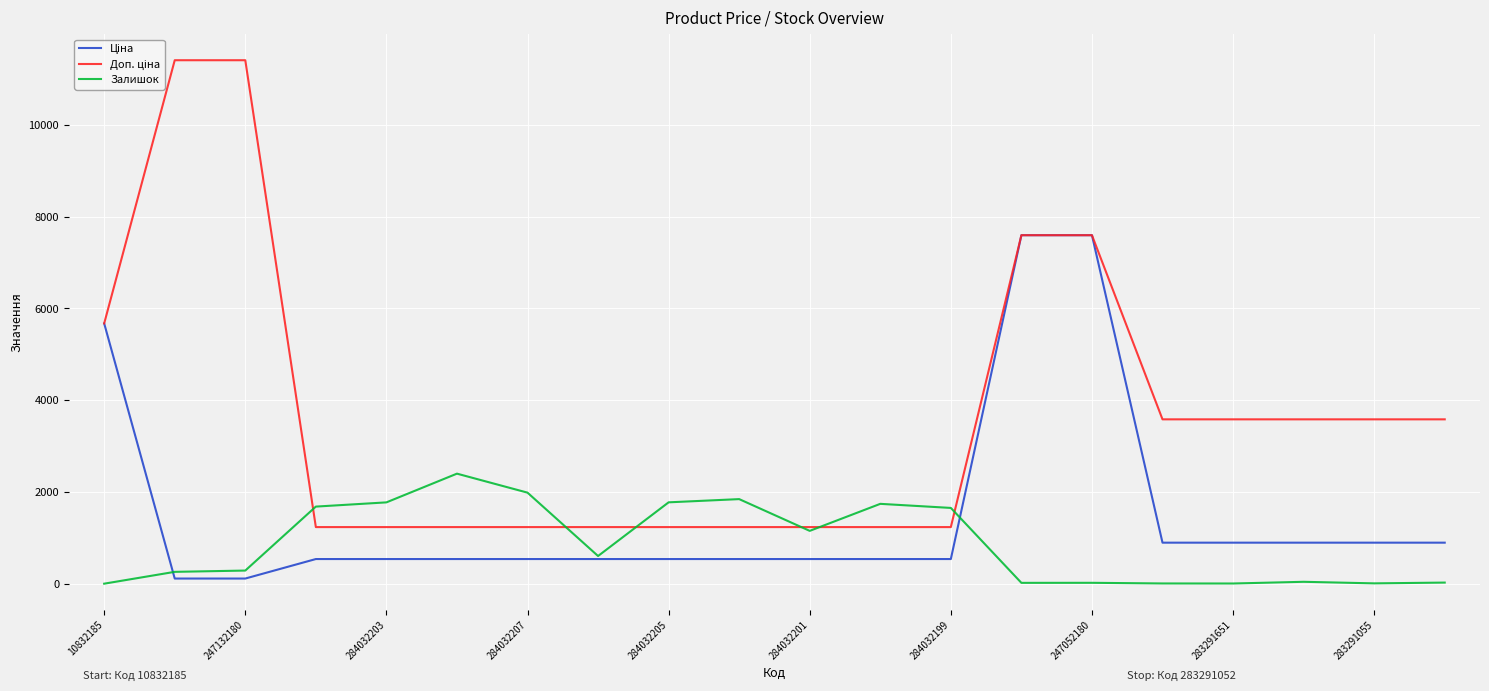

What is the greatest value displayed?

11410.0